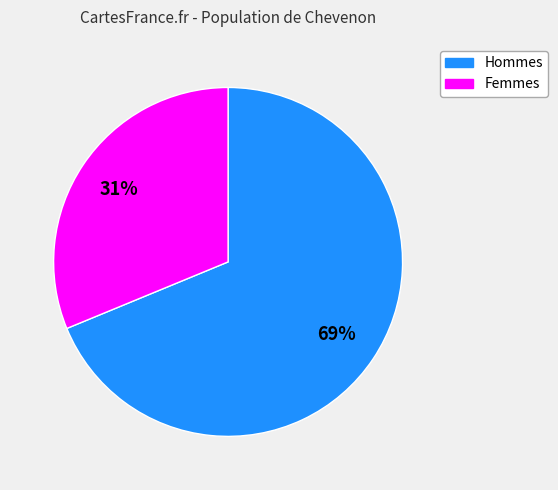

Does any single category account for the majority?

Yes